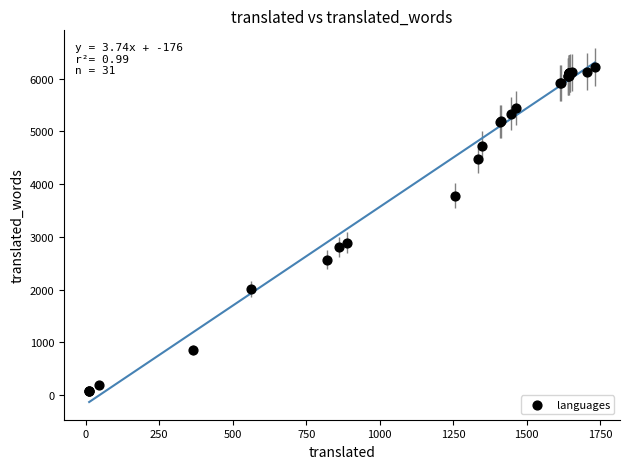

What Y value in the scatter plot is closest to 3147?

2889